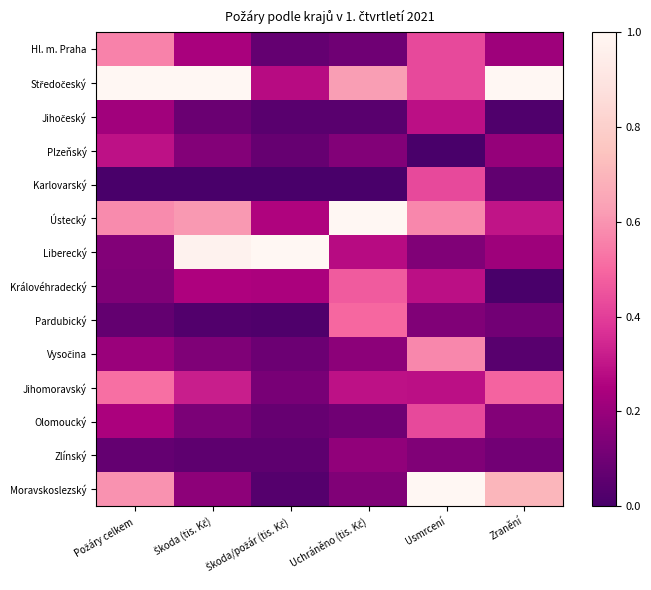

List the series in order of their peak value, lowest first.

Zlínský, Jihočeský, Plzeňský, Karlovarský, Olomoucký, Královéhradecký, Pardubický, Jihomoravský, Hl. m. Praha, Vysočina, Středočeský, Ústecký, Liberecký, Moravskoslezský